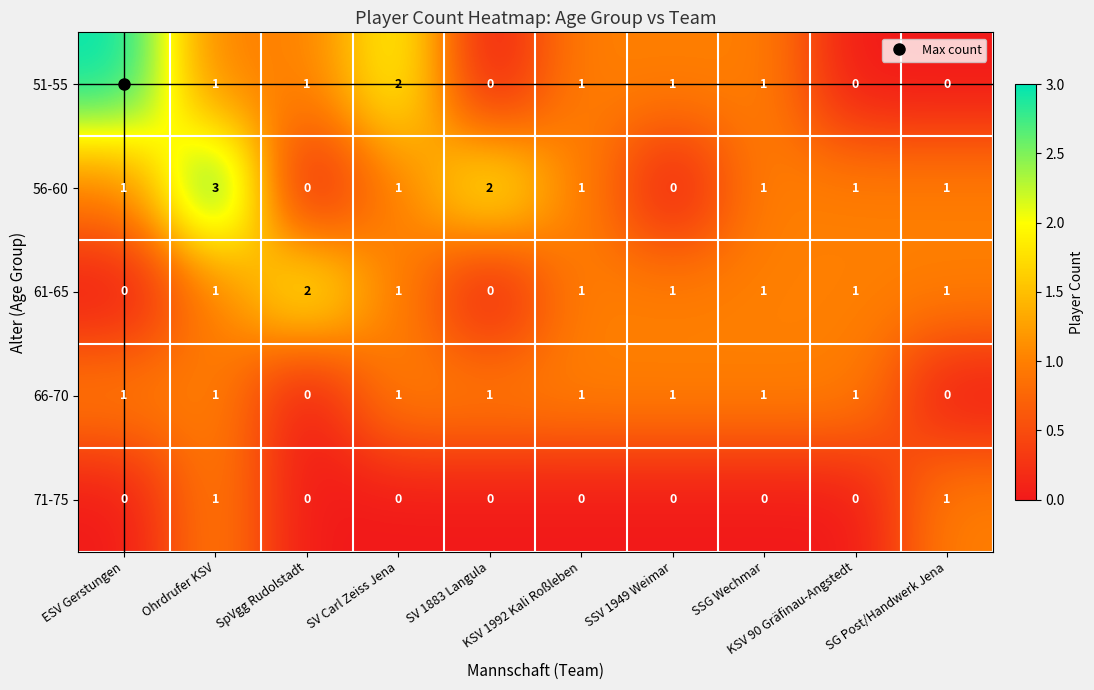

Which series changed the most between SV Carl Zeiss Jena and SV 1883 Langula?

51-55